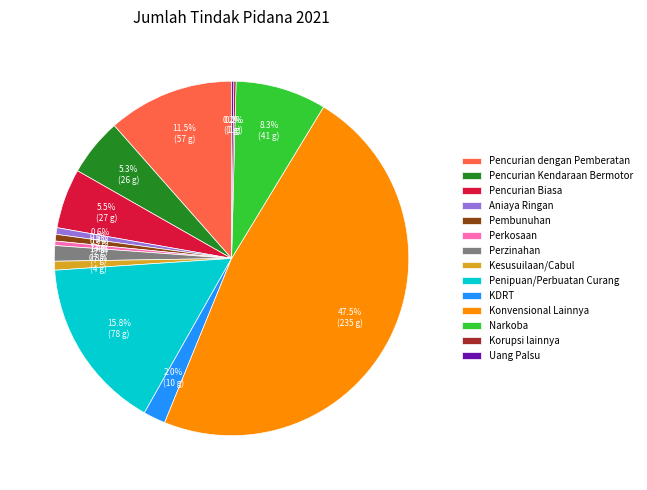

Is there any slice that represents more than half of the pie?

No